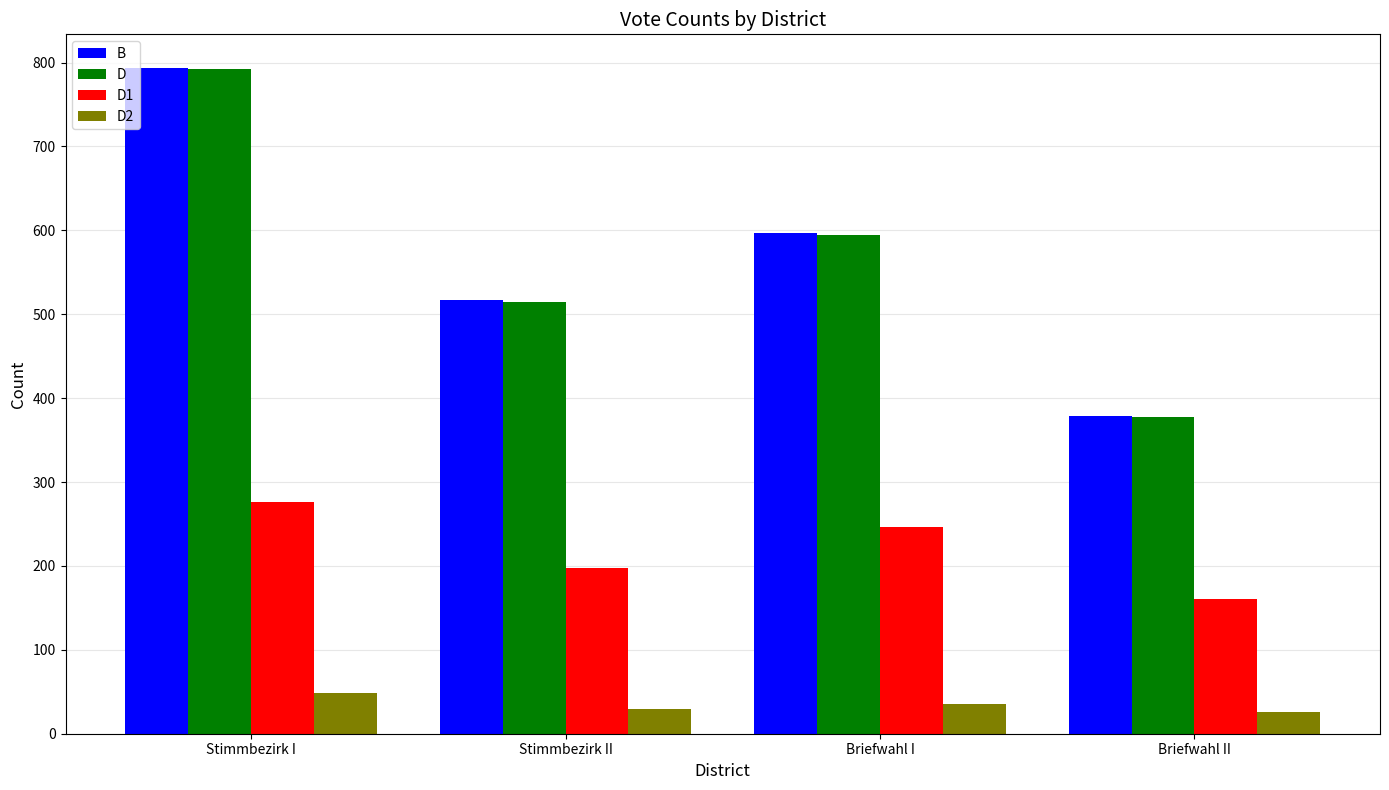

Count the number of data series in this chart.

4